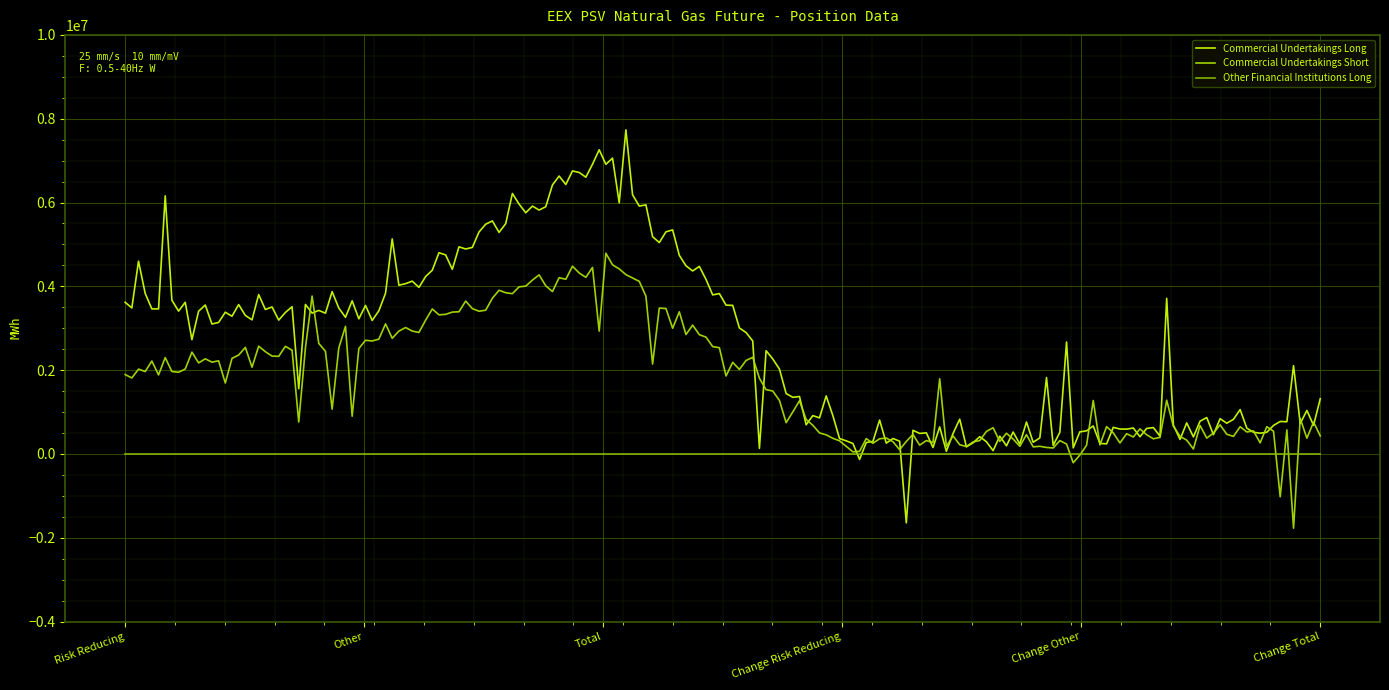

Which series has the largest total across all categories?

Commercial Undertakings Long